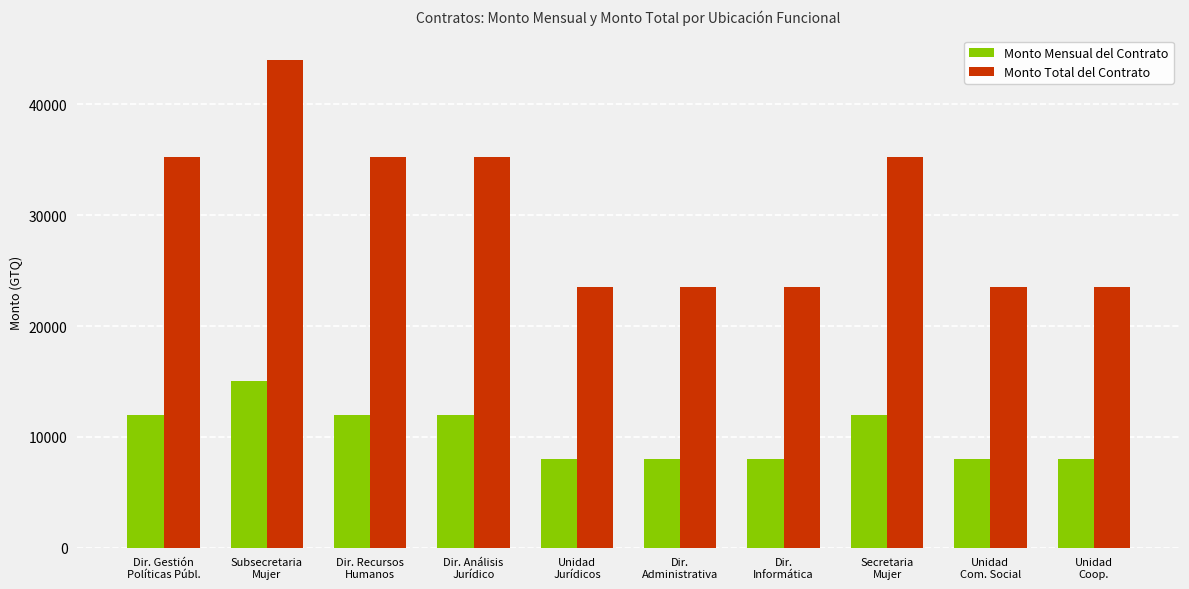

Reading left to right, transcribe all the data shown in this chart.

Monto Mensual del Contrato: Dir. Gestión
Políticas Públ.=12000.0	Subsecretaria
Mujer=15000.0	Dir. Recursos
Humanos=12000.0	Dir. Análisis
Jurídico=12000.0	Unidad
Jurídicos=8000.0	Dir.
Administrativa=8000.0	Dir.
Informática=8000.0	Secretaria
Mujer=12000.0	Unidad
Com. Social=8000.0	Unidad
Coop.=8000.0
Monto Total del Contrato: Dir. Gestión
Políticas Públ.=35225.8	Subsecretaria
Mujer=44032.3	Dir. Recursos
Humanos=35225.8	Dir. Análisis
Jurídico=35225.8	Unidad
Jurídicos=23483.9	Dir.
Administrativa=23483.9	Dir.
Informática=23483.9	Secretaria
Mujer=35225.8	Unidad
Com. Social=23483.9	Unidad
Coop.=23483.9